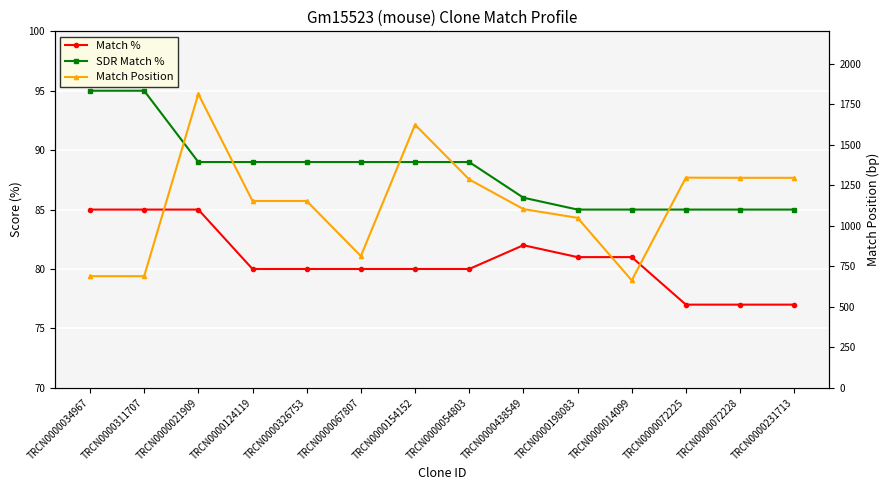

Which has a higher value, TRCN0000124119 or TRCN0000021909?

TRCN0000021909